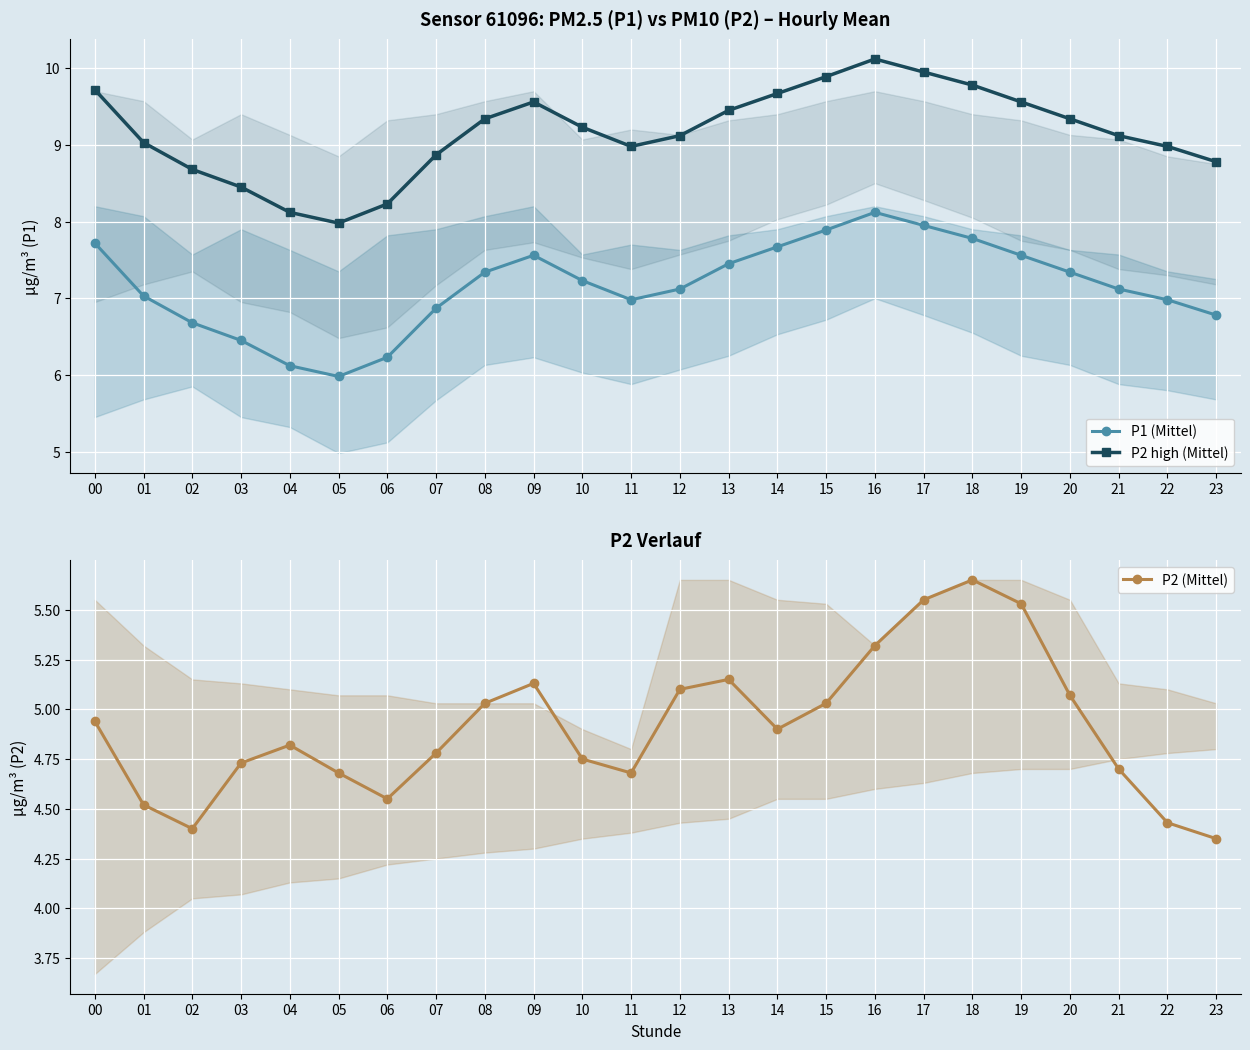

What is the smallest value displayed?

4.3